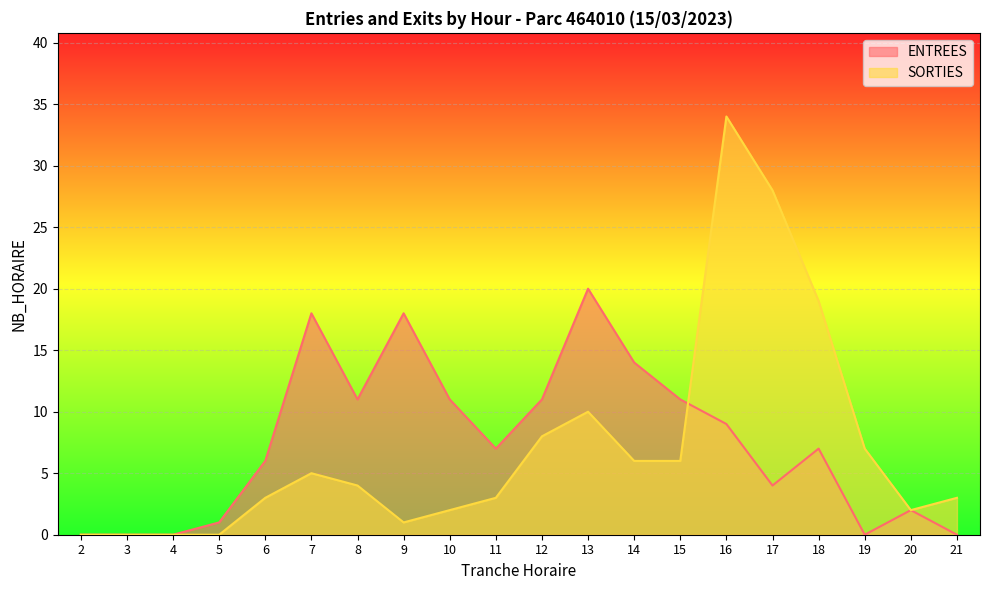

Rank the categories by ENTREES value from lowest to highest.

2, 3, 4, 19, 21, 5, 20, 17, 6, 11, 18, 16, 8, 10, 12, 15, 14, 7, 9, 13